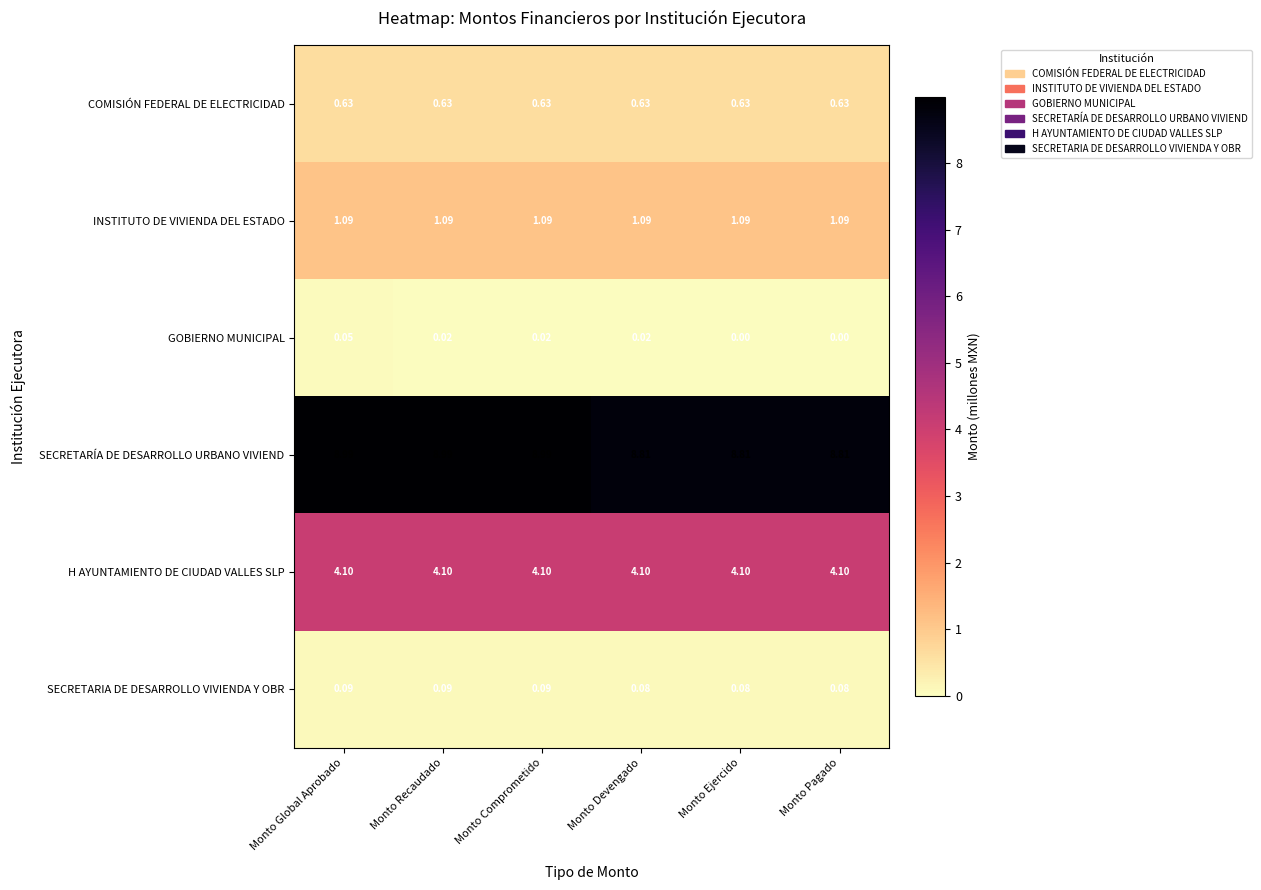

Which series has the largest range (max minus min)?

SECRETARÍA DE DESARROLLO URBANO VIVIEND